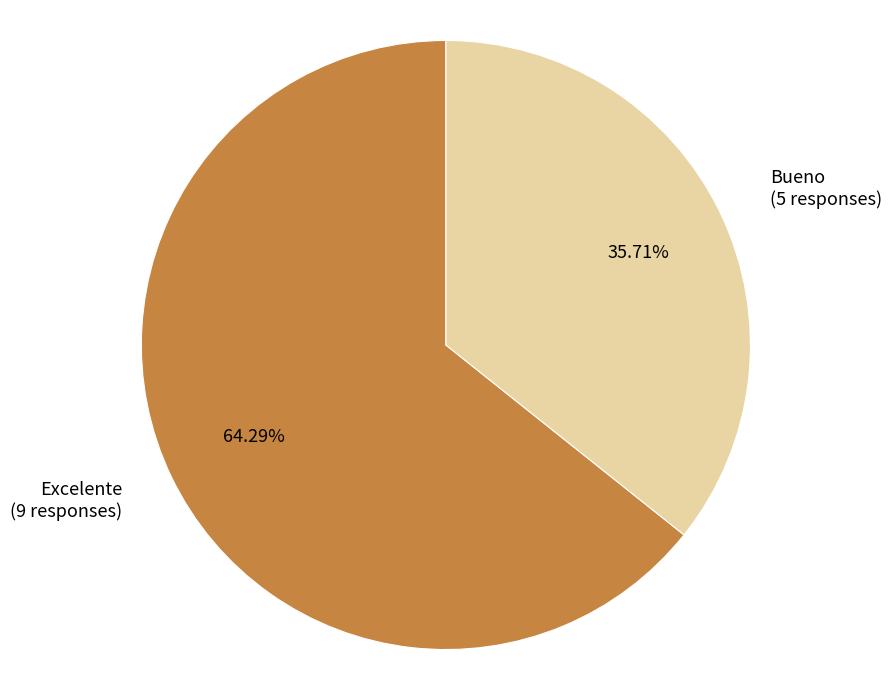

What percentage is NOT represented by Excelente?

35.7%